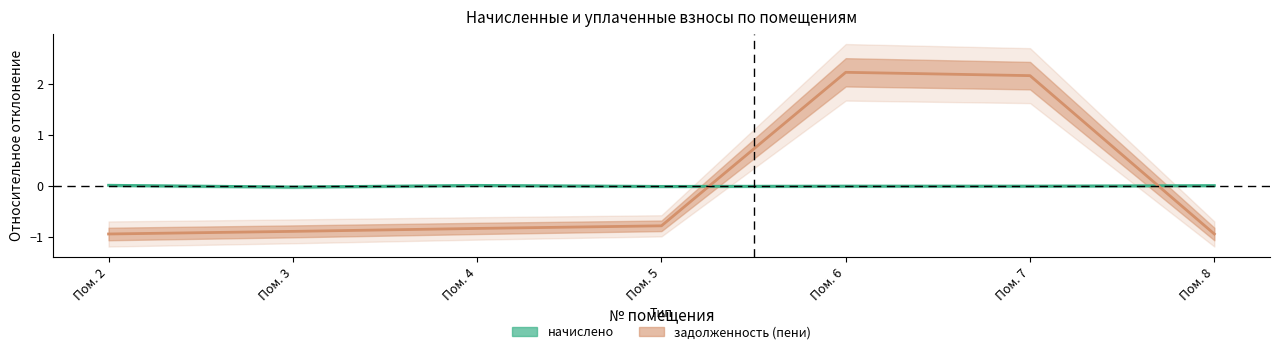

At which label does задолженность (пени) first exceed 0?

Пом. 6